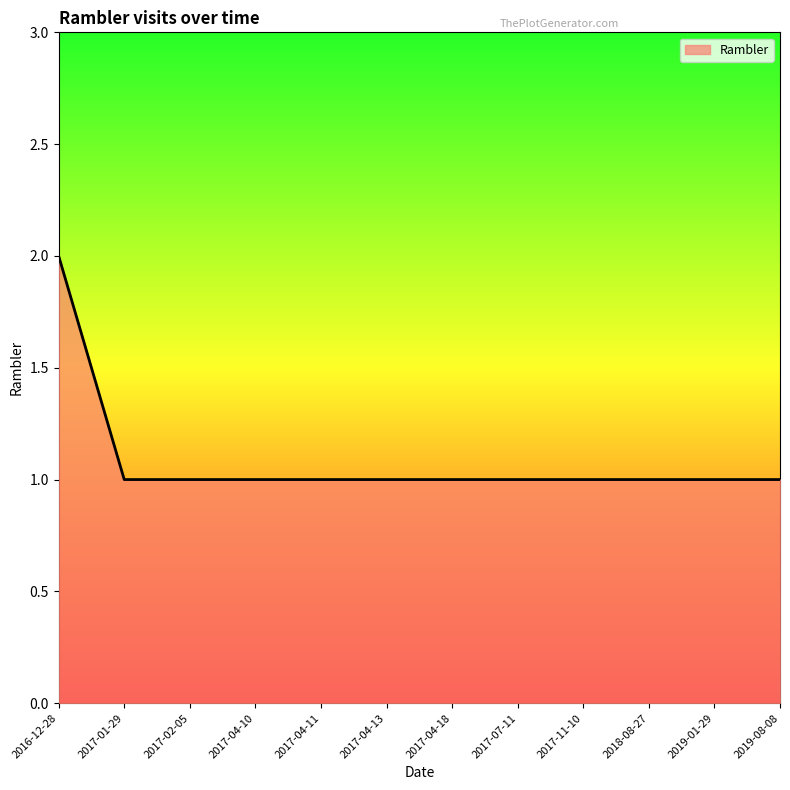

The value at 2019-08-08 is 1. True or false?

True